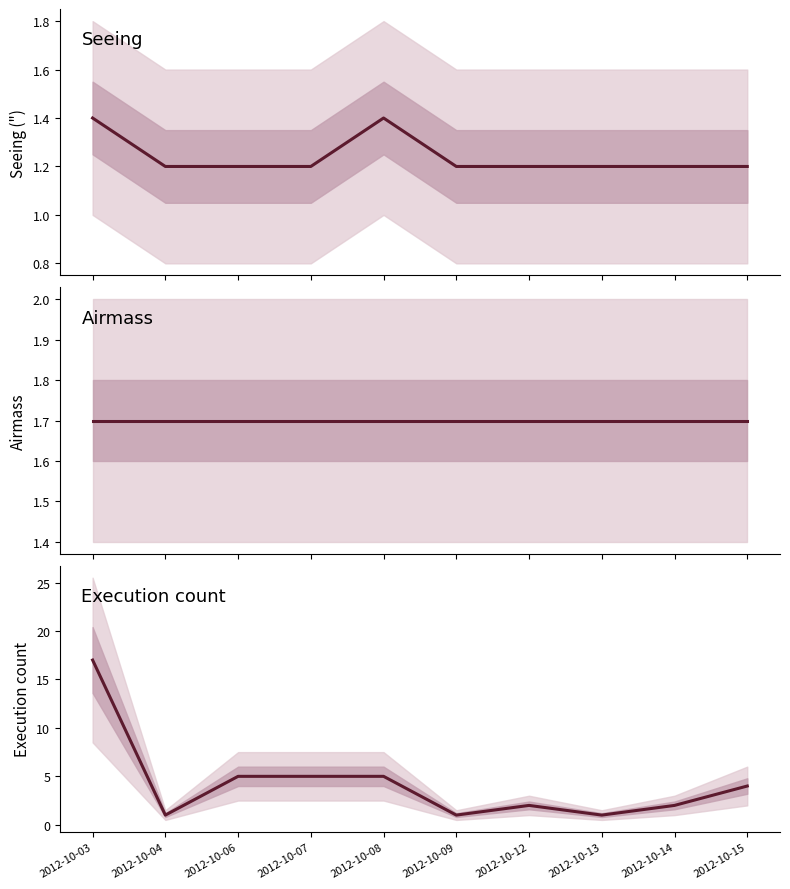

True or false: Execution count and Airmass cross at least once.

True